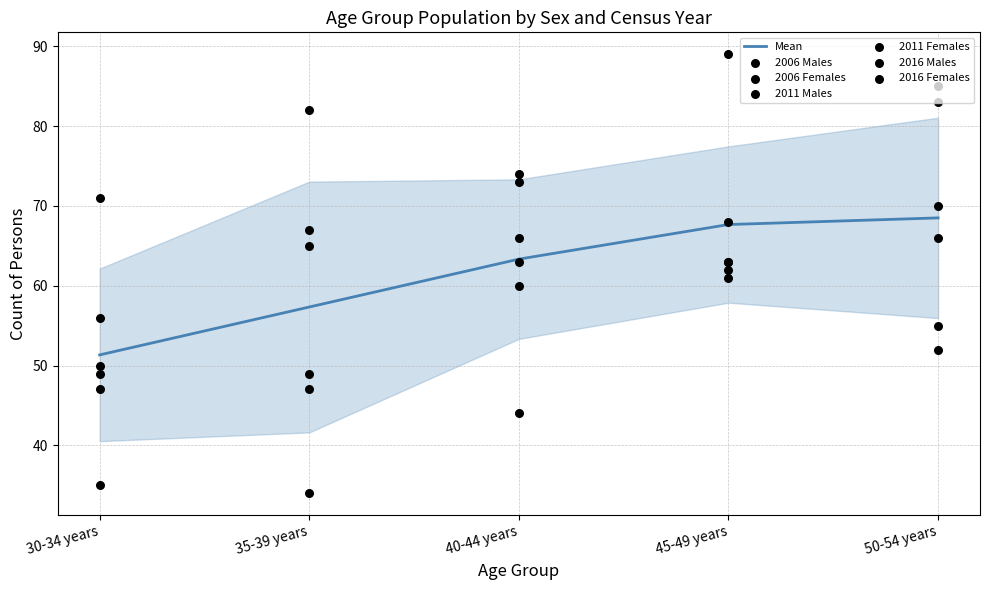

The Mean series shows 83.8 at 40-44 years. True or false?

False